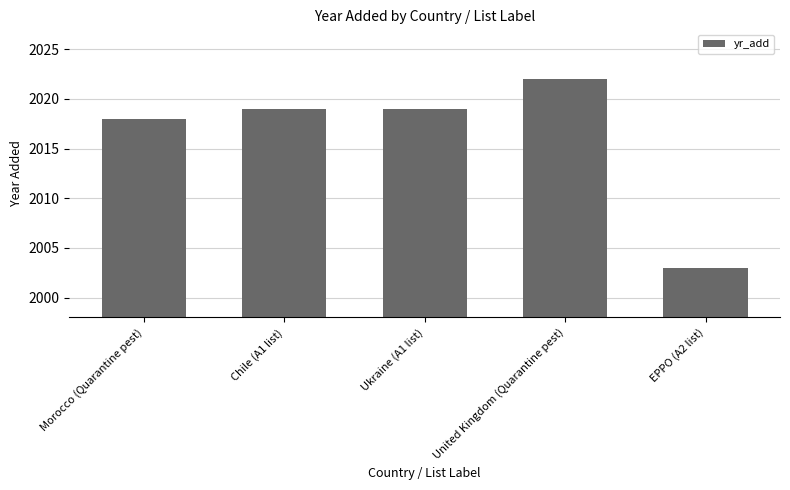

Read the value at EPPO (A2 list), to the nearest 10.

2000